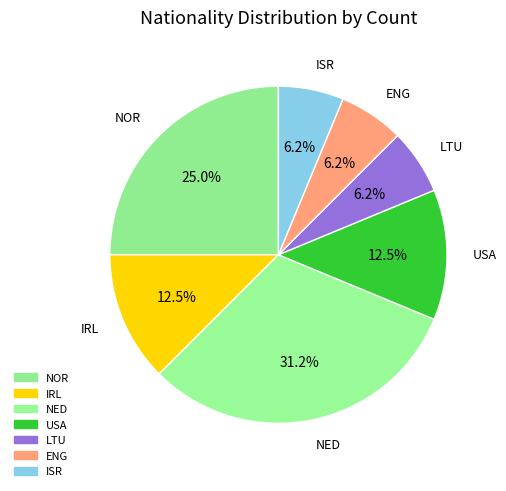

To the nearest percent, what percentage of the pie is USA?

12%